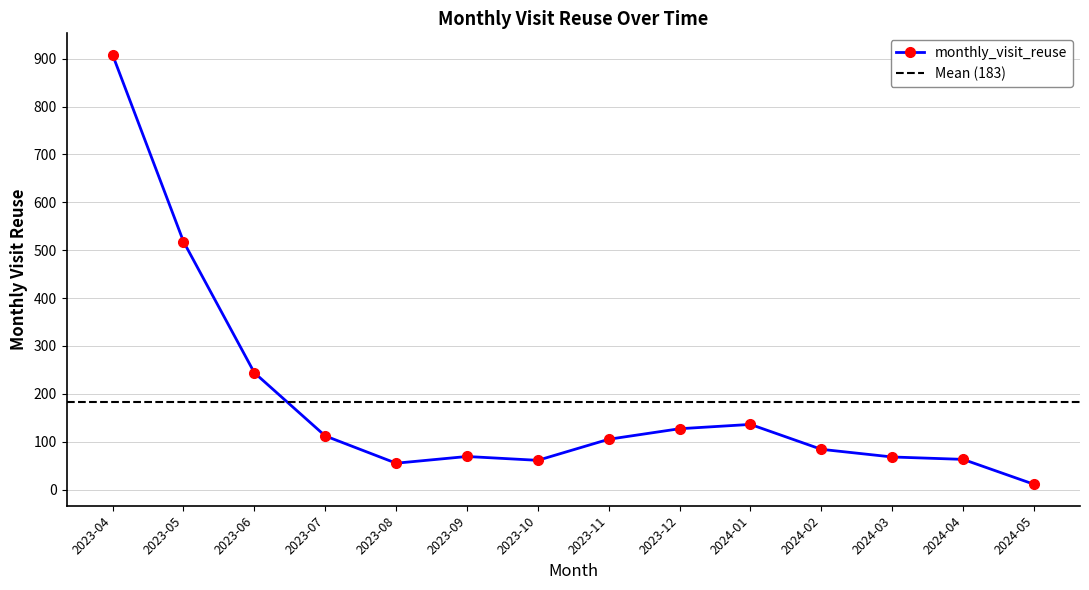

How many categories are shown in the chart?

14